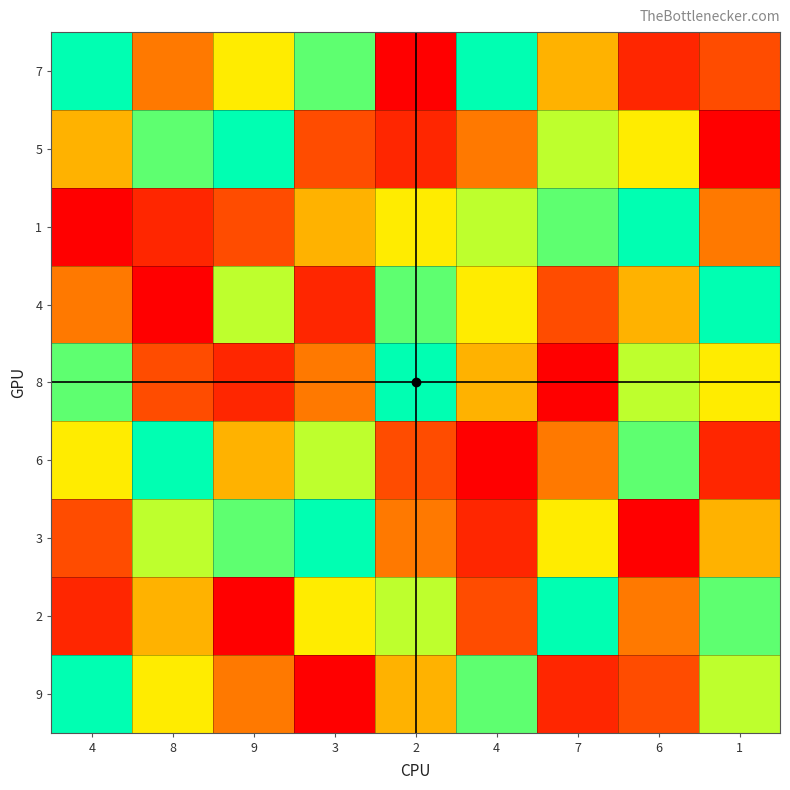

Reading left to right, transcribe all the data shown in this chart.

7: 4=9	8=4	9=6	3=8	2=1	4=9	7=5	6=2	1=3
5: 4=5	8=8	9=9	3=3	2=2	4=4	7=7	6=6	1=1
1: 4=1	8=2	9=3	3=5	2=6	4=7	7=8	6=9	1=4
4: 4=4	8=1	9=7	3=2	2=8	4=6	7=3	6=5	1=9
8: 4=8	8=3	9=2	3=4	2=9	4=5	7=1	6=7	1=6
6: 4=6	8=9	9=5	3=7	2=3	4=1	7=4	6=8	1=2
3: 4=3	8=7	9=8	3=9	2=4	4=2	7=6	6=1	1=5
2: 4=2	8=5	9=1	3=6	2=7	4=3	7=9	6=4	1=8
9: 4=9	8=6	9=4	3=1	2=5	4=8	7=2	6=3	1=7